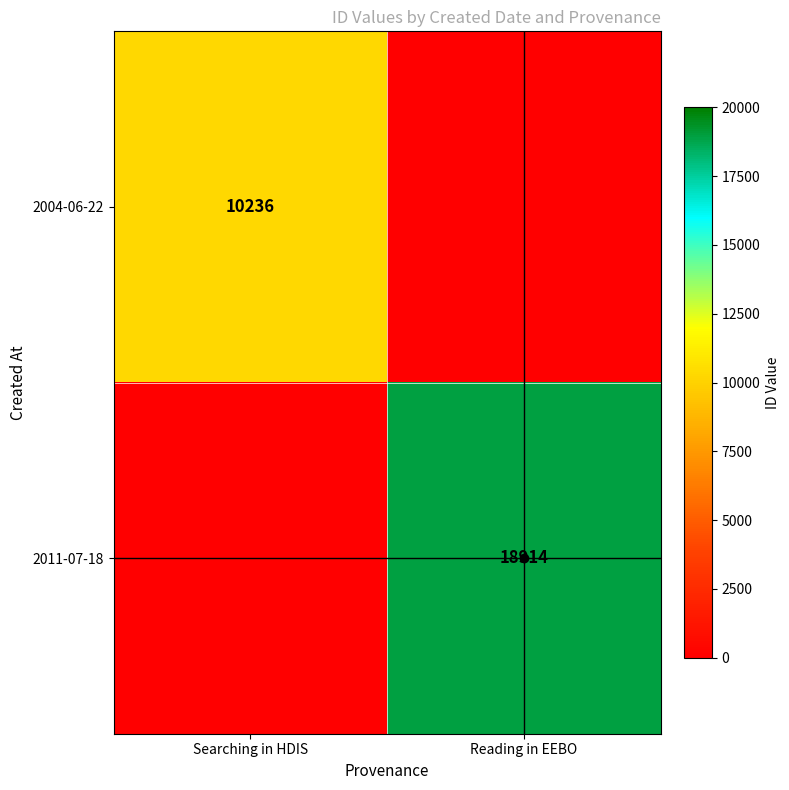

Which category has the lowest value across all series?

Searching in HDIS